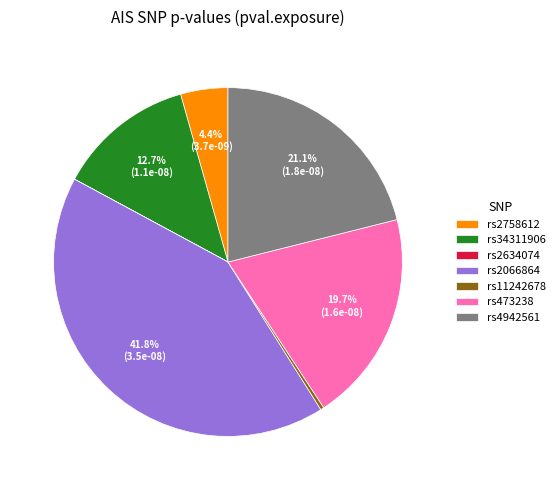

Which slice is the largest?

rs2066864